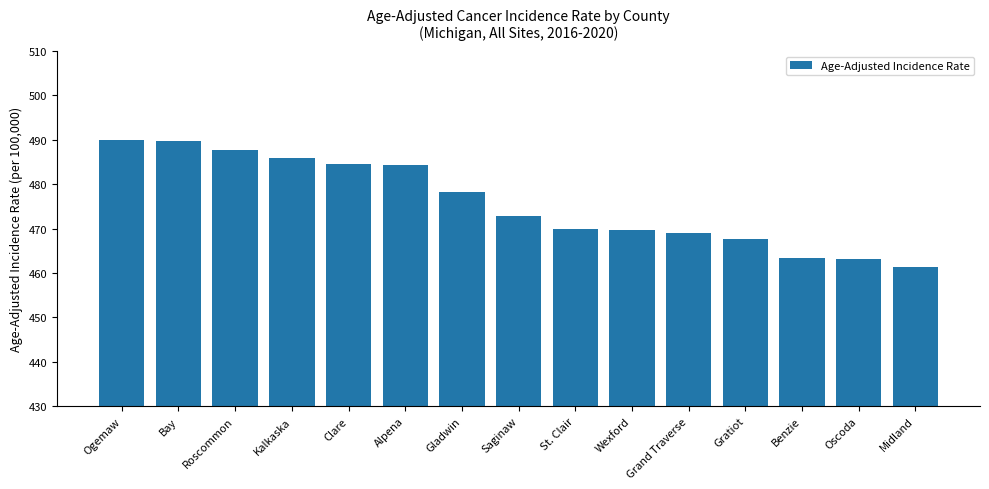

True or false: the data shows 478.2 at Gladwin.

True